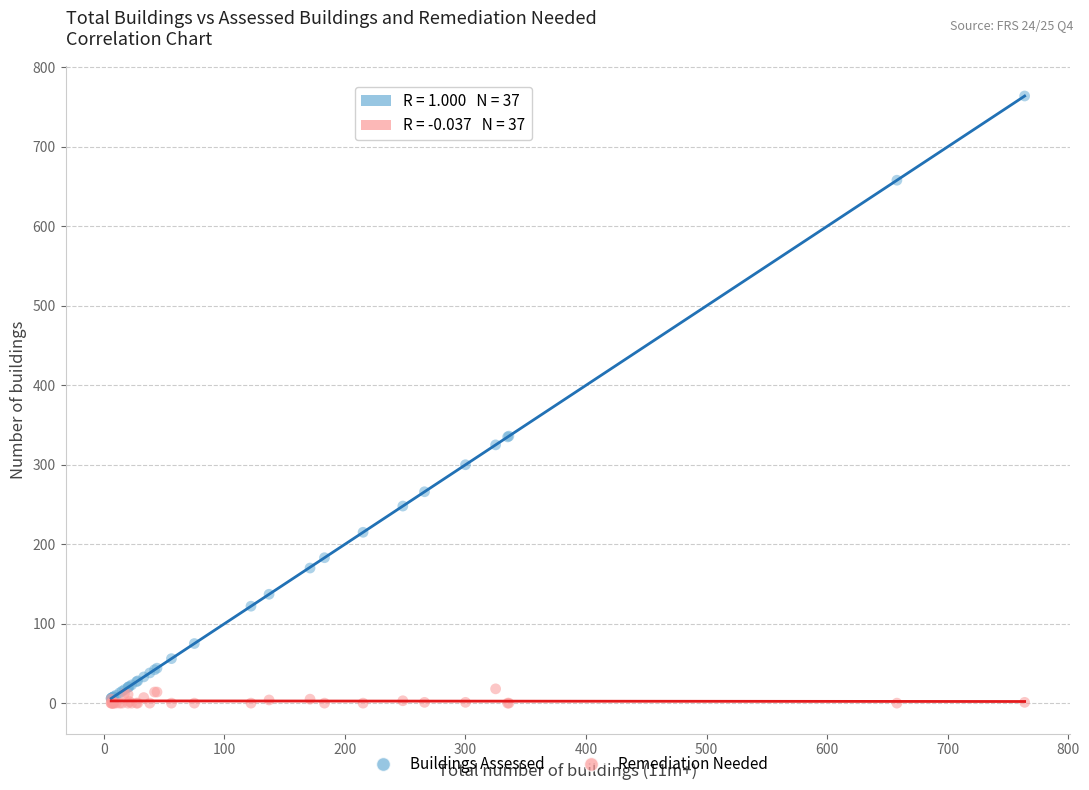

What are all the series names shown in the legend?

Buildings Assessed, Remediation Needed